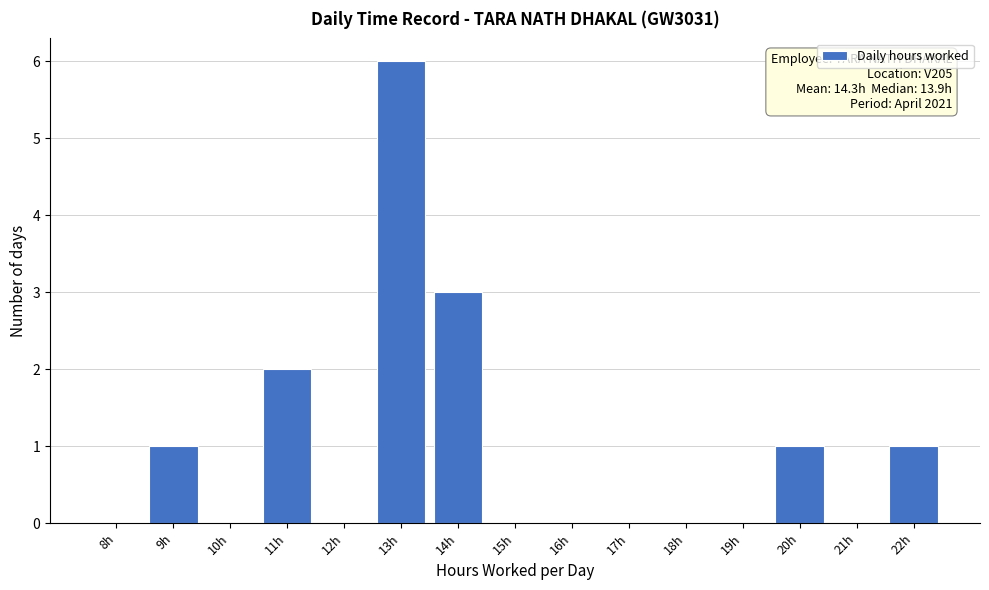

Reading left to right, list all the values displayed in this chart.

8h=0	9h=1	10h=0	11h=2	12h=0	13h=6	14h=3	15h=0	16h=0	17h=0	18h=0	19h=0	20h=1	21h=0	22h=1